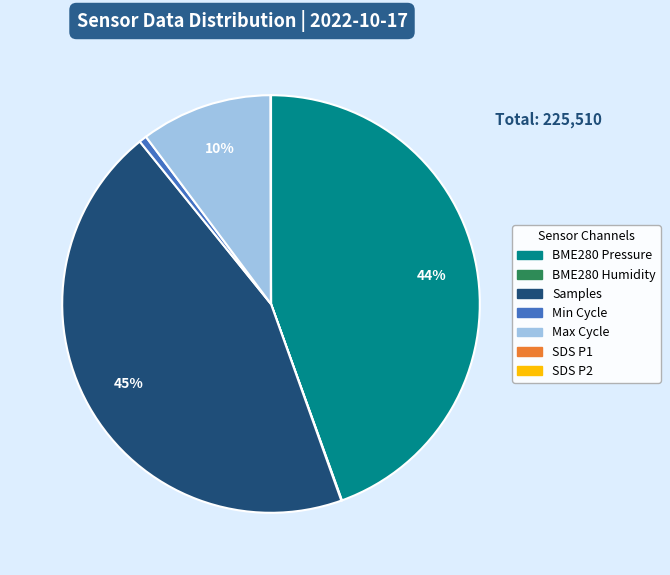

The BME280 Pressure slice represents 45% of the pie. True or false?

True